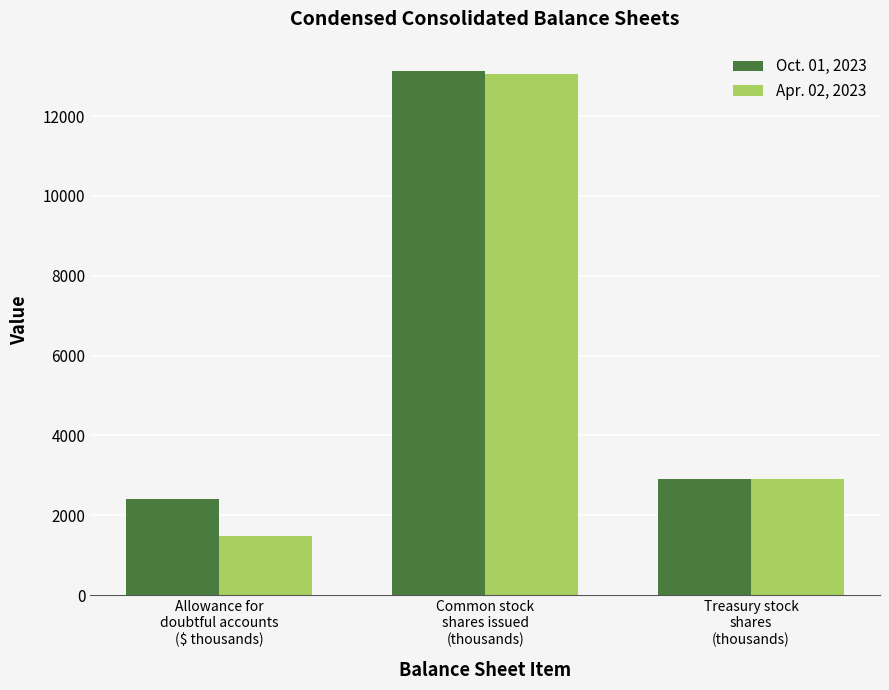

What is the difference between the Oct. 01, 2023 values at Common stock
shares issued
(thousands) and Allowance for
doubtful accounts
($ thousands)?

10728.2